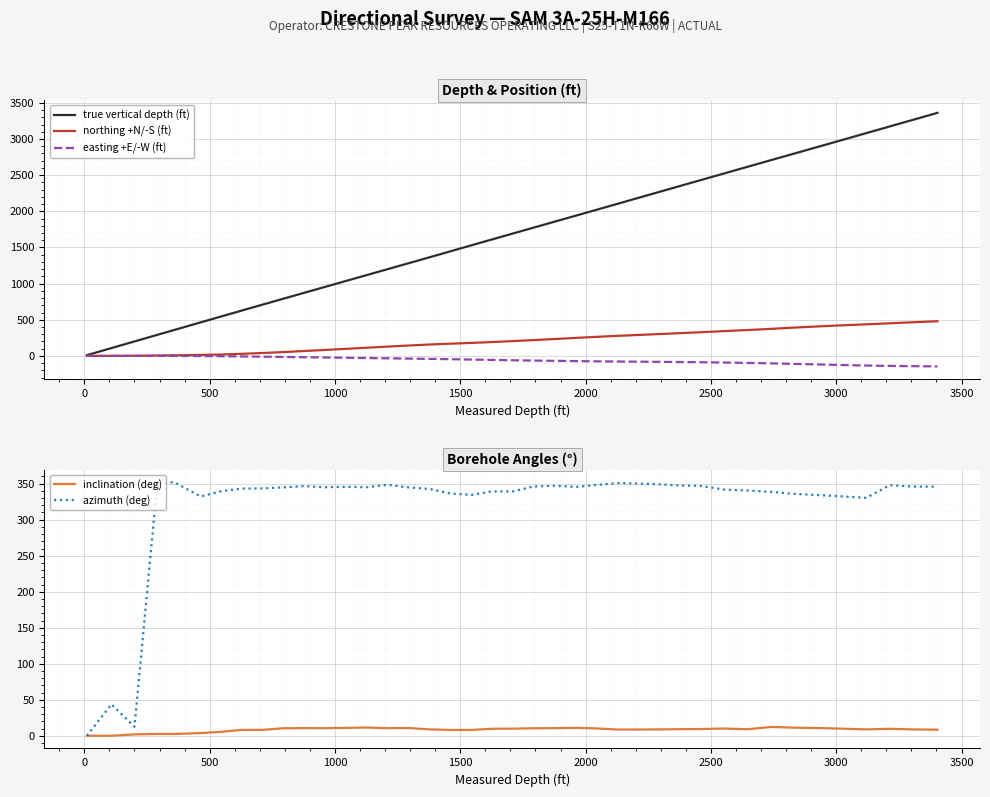

True or false: inclination (deg) has more than 0 points higher than both neighbors.

True